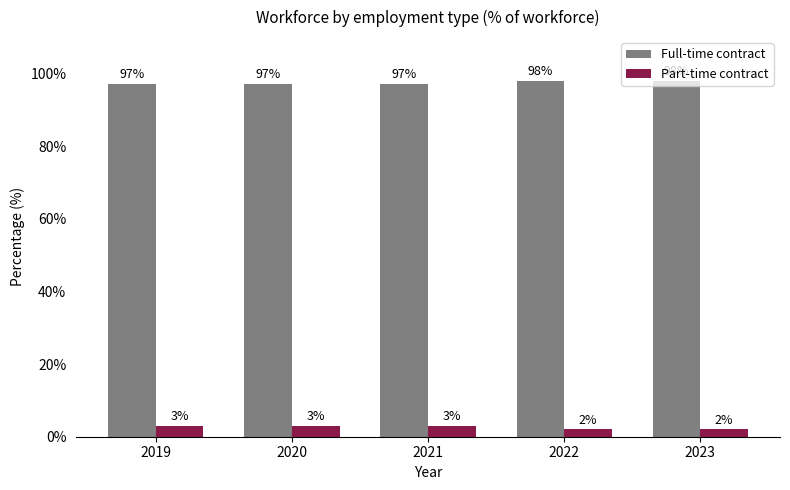

What are all the series names shown in the legend?

Full-time contract, Part-time contract